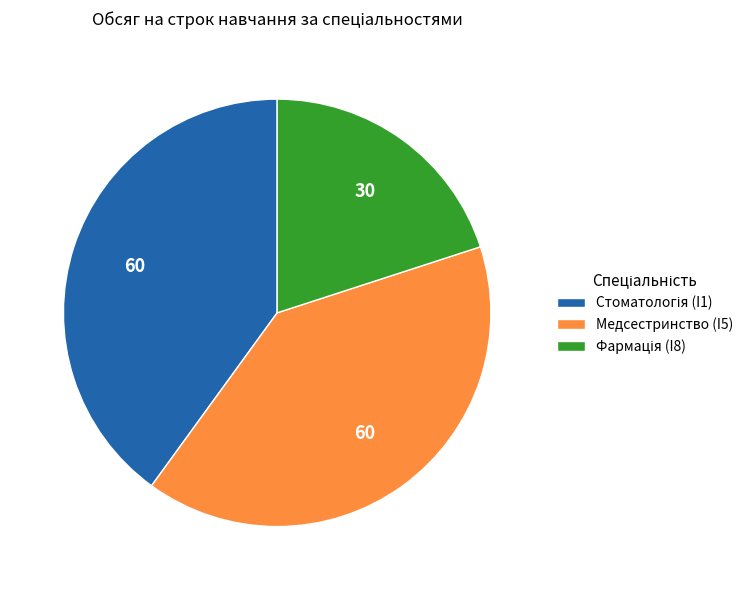

Does Медсестринство (I5) account for over 50% of the chart?

No